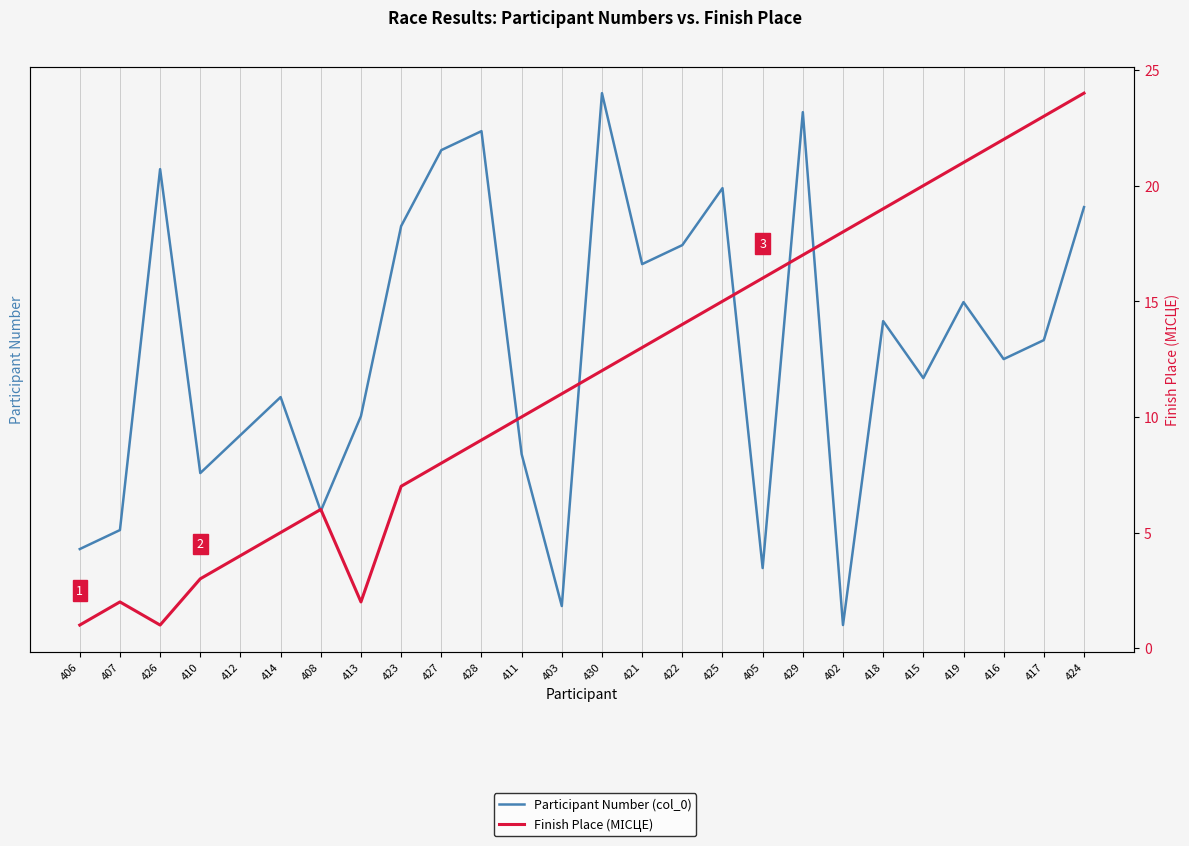

At which category does Finish Place (МІСЦЕ) reach its first local valley?

426